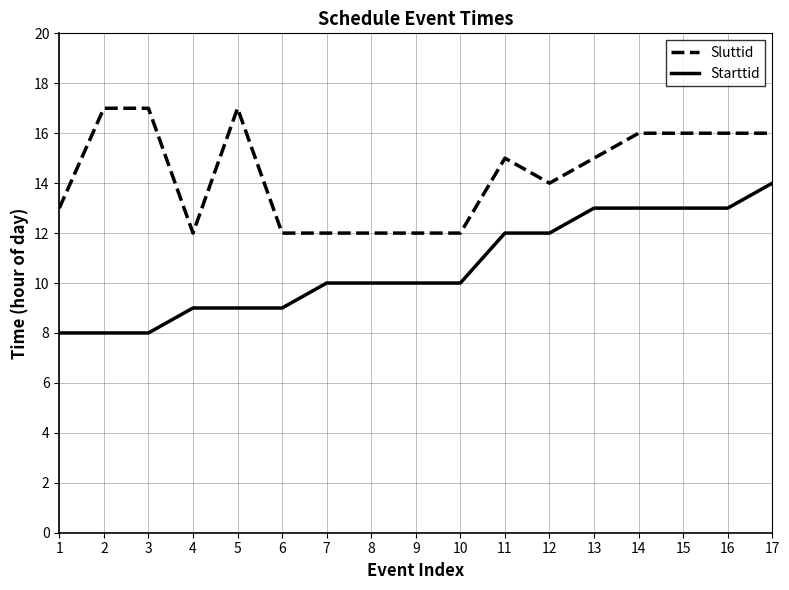

What is the minimum value for Starttid?

8